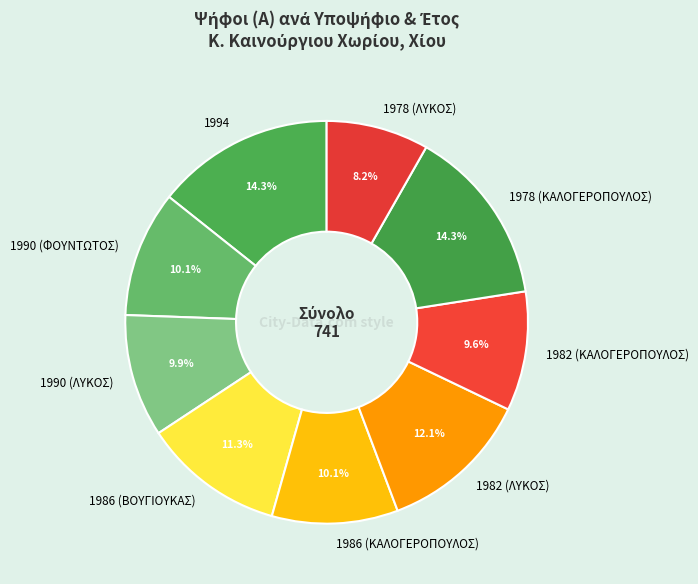

How many segments does this pie chart have?

9